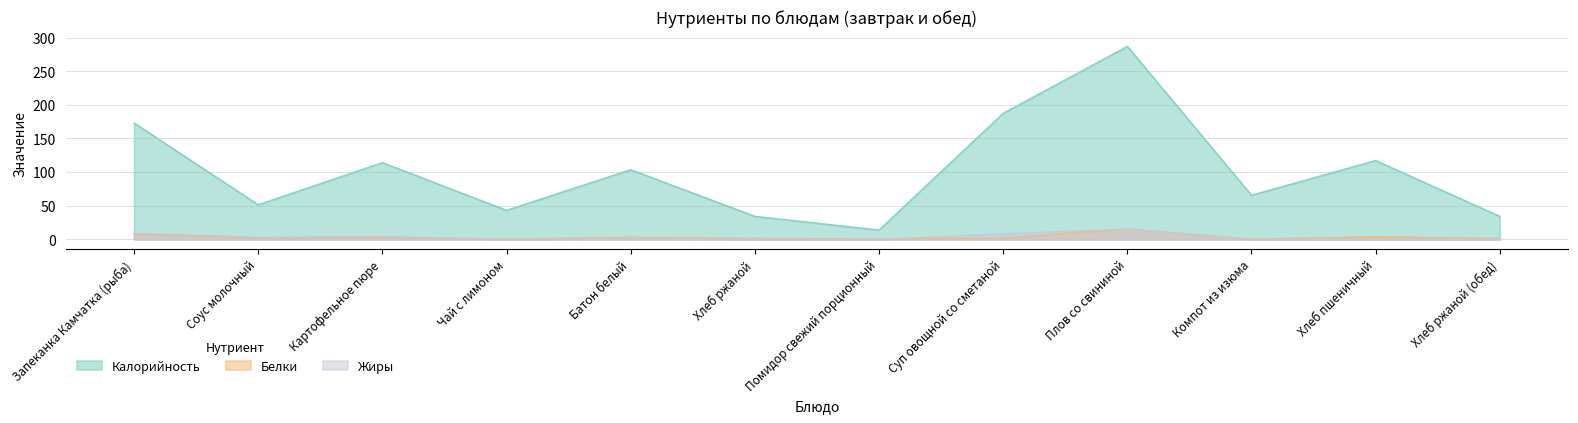

Reading left to right, extract all data points from this chart.

Калорийность: Запеканка Камчатка (рыба)=173.0	Соус молочный=51.4	Картофельное пюре=114.1	Чай с лимоном=43.1	Батон белый=103.6	Хлеб ржаной=34.2	Помидор свежий порционный=13.8	Суп овощной со сметаной=187.5	Плов со свининой=287.1	Компот из изюма=65.6	Хлеб пшеничный=117.2	Хлеб ржаной (обед)=34.2
Белки: Запеканка Камчатка (рыба)=8.1	Соус молочный=1.7	Картофельное пюре=3.1	Чай с лимоном=0.2	Батон белый=3.1	Хлеб ржаной=1.3	Помидор свежий порционный=0.7	Суп овощной со сметаной=1.7	Плов со свининой=15.4	Компот из изюма=0.2	Хлеб пшеничный=3.8	Хлеб ржаной (обед)=1.3
Жиры: Запеканка Камчатка (рыба)=9.1	Соус молочный=3.1	Картофельное пюре=4.3	Чай с лимоном=0.1	Батон белый=1.2	Хлеб ржаной=0.2	Помидор свежий порционный=0.1	Суп овощной со сметаной=8.1	Плов со свининой=15.2	Компот из изюма=0.0	Хлеб пшеничный=0.4	Хлеб ржаной (обед)=0.2